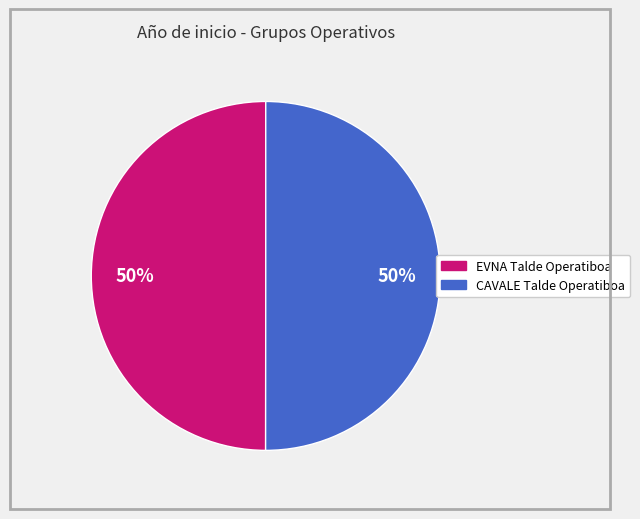

To the nearest percent, what portion does EVNA Talde Operatiboa represent?

50%